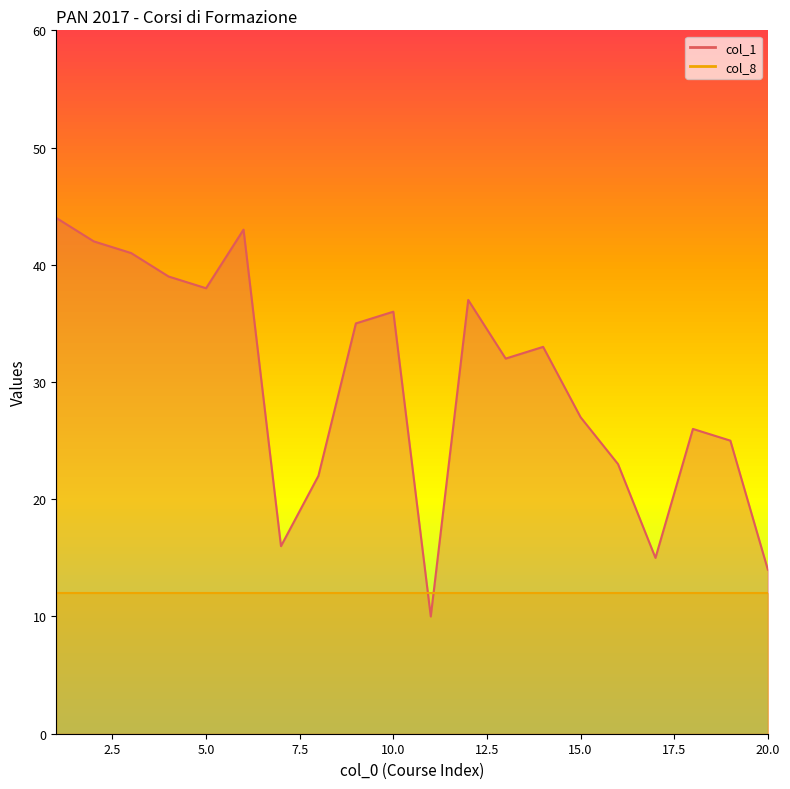

Does the chart have visible grid lines?

No